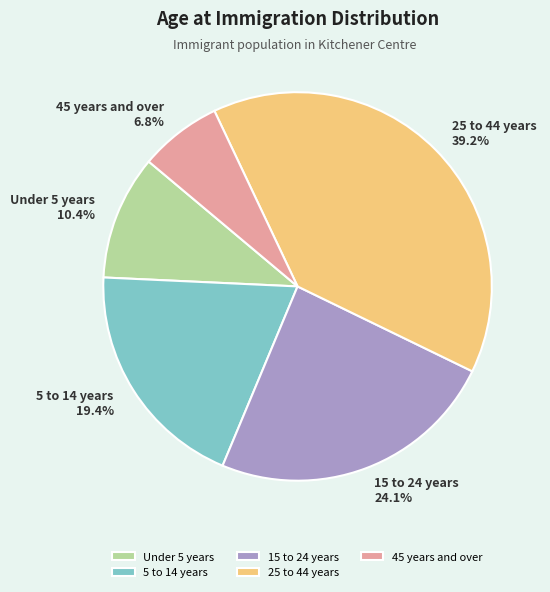

To the nearest percent, what portion does 45 years and over represent?

7%